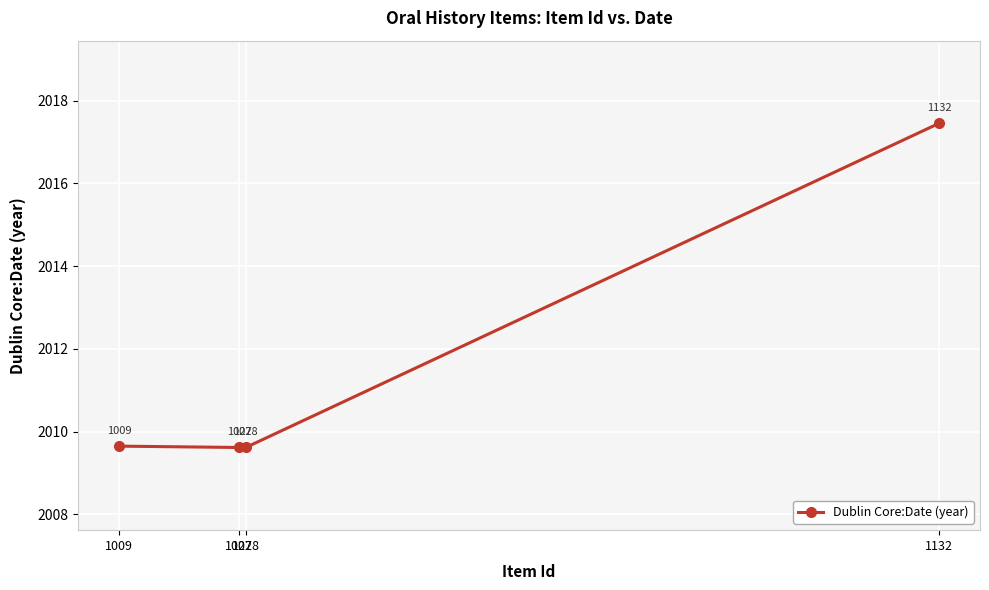

What is the average value?

2011.6